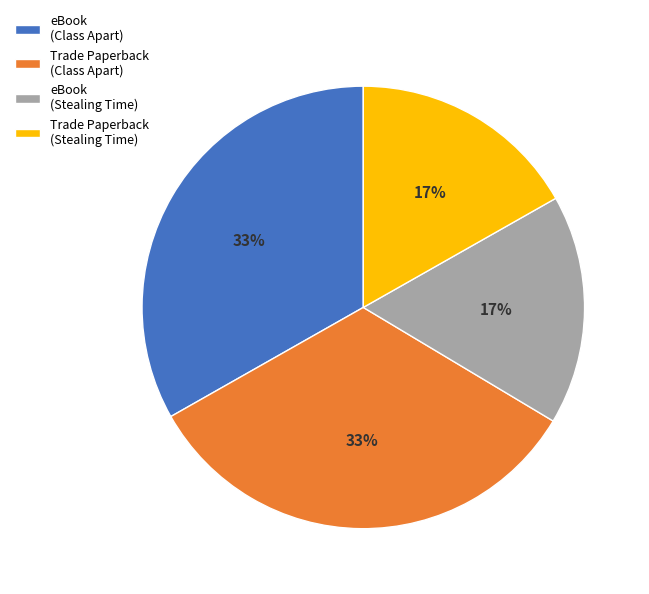

To the nearest percent, what is the combined percentage of eBook (Stealing Time) and eBook (Class Apart)?

50%